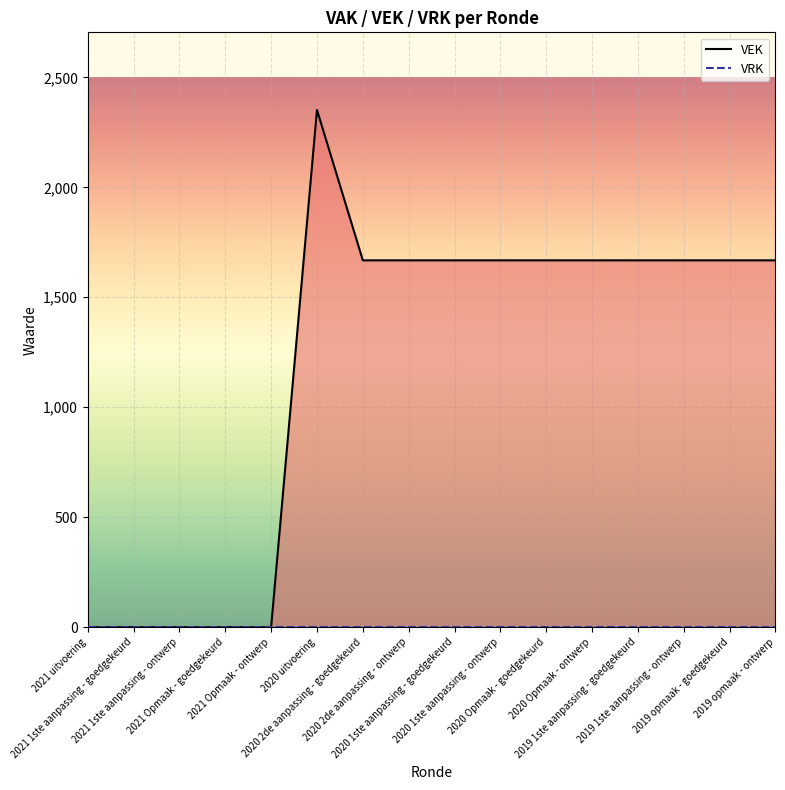

Which series changed the most between 2021 Opmaak - goedgekeurd and 2020 1ste aanpassing - goedgekeurd?

VEK